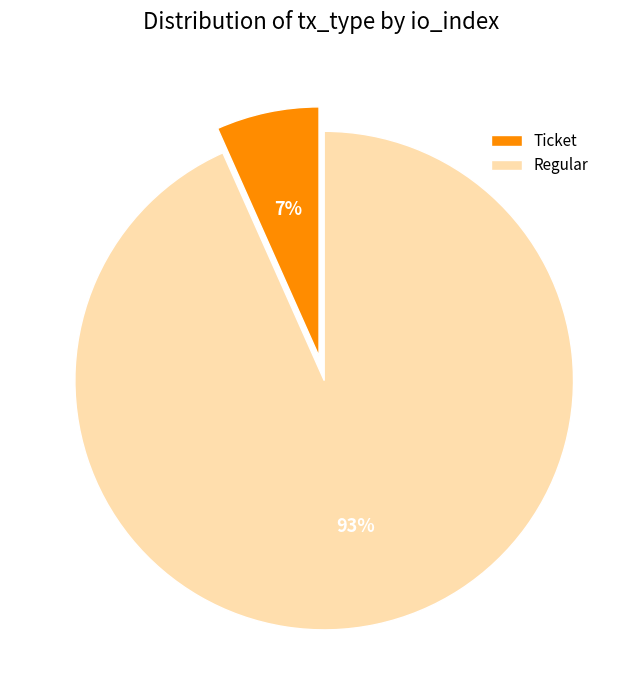

To the nearest percent, what is the average slice percentage?

50%